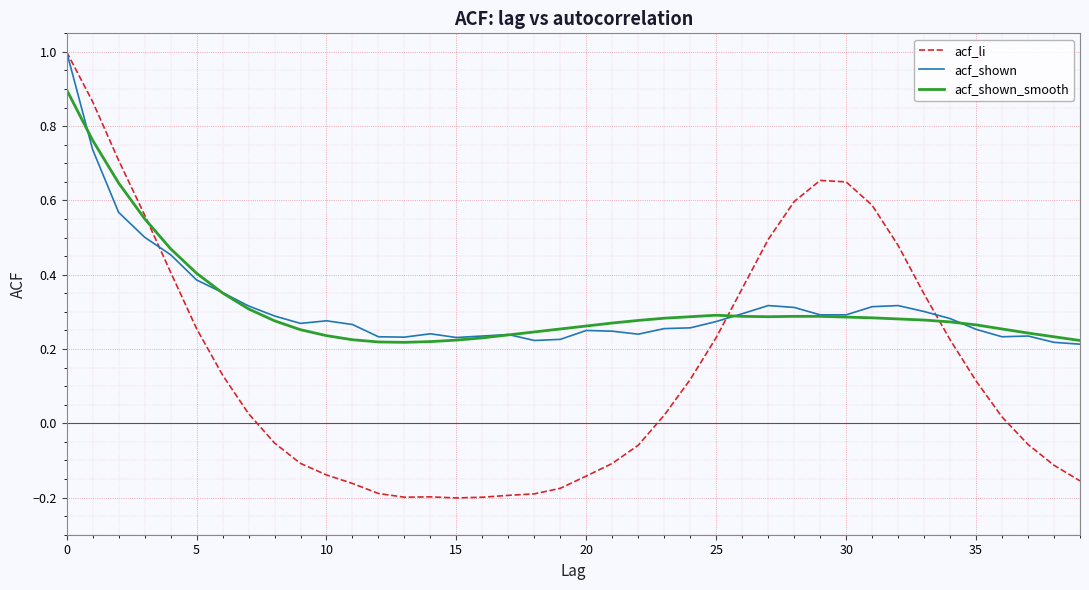

How many values in acf_li are above zero?

22